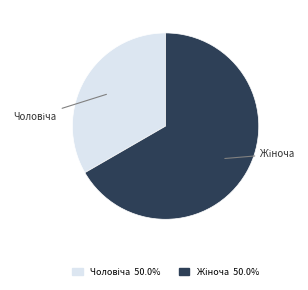

To the nearest percent, what is the difference between the largest and smallest slice percentages?

33%